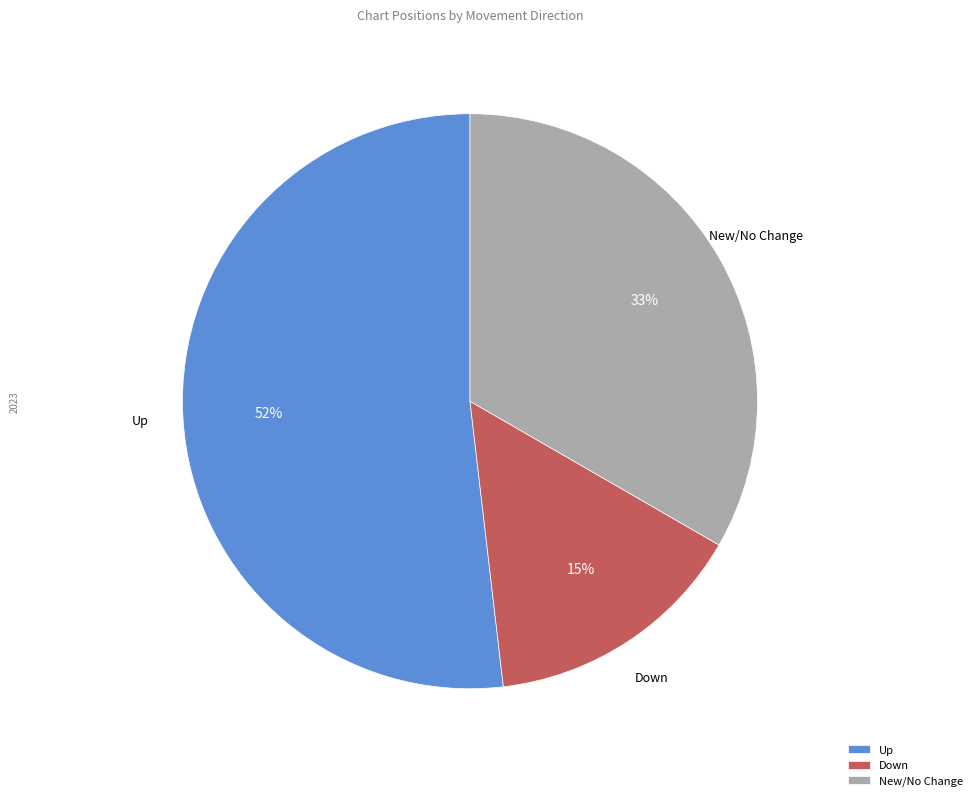

To the nearest percent, what percentage of the pie is Down?

15%